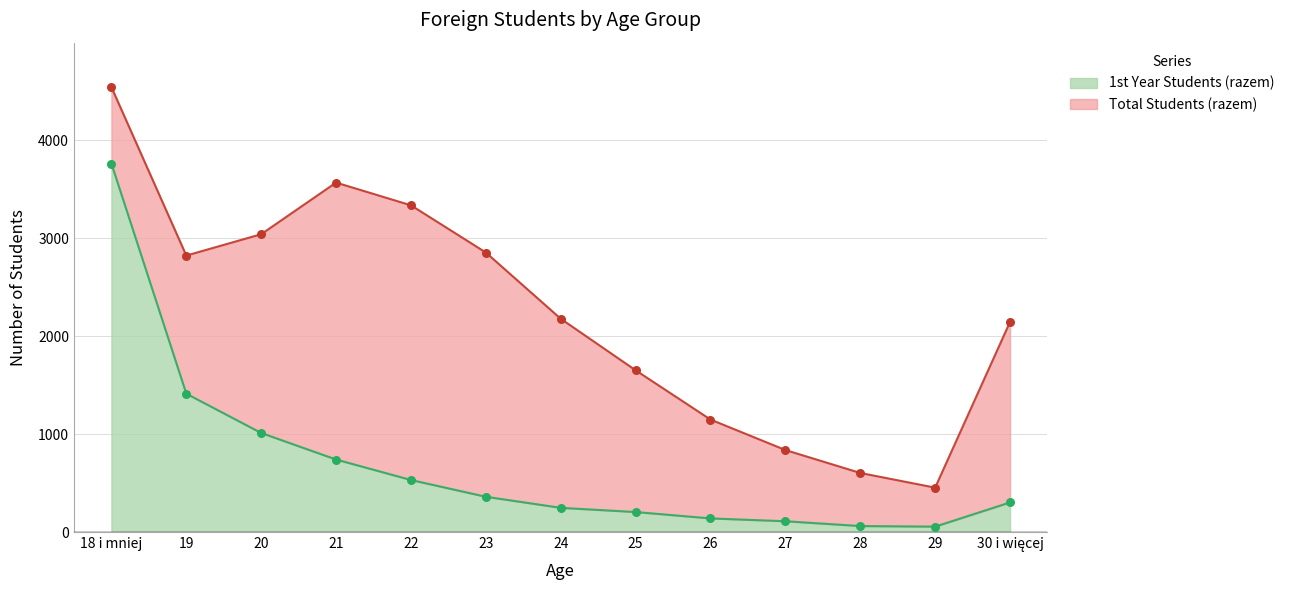

Is the value of Total Students (razem) at 24 greater than the value of 1st Year Students (razem) at 29?

Yes